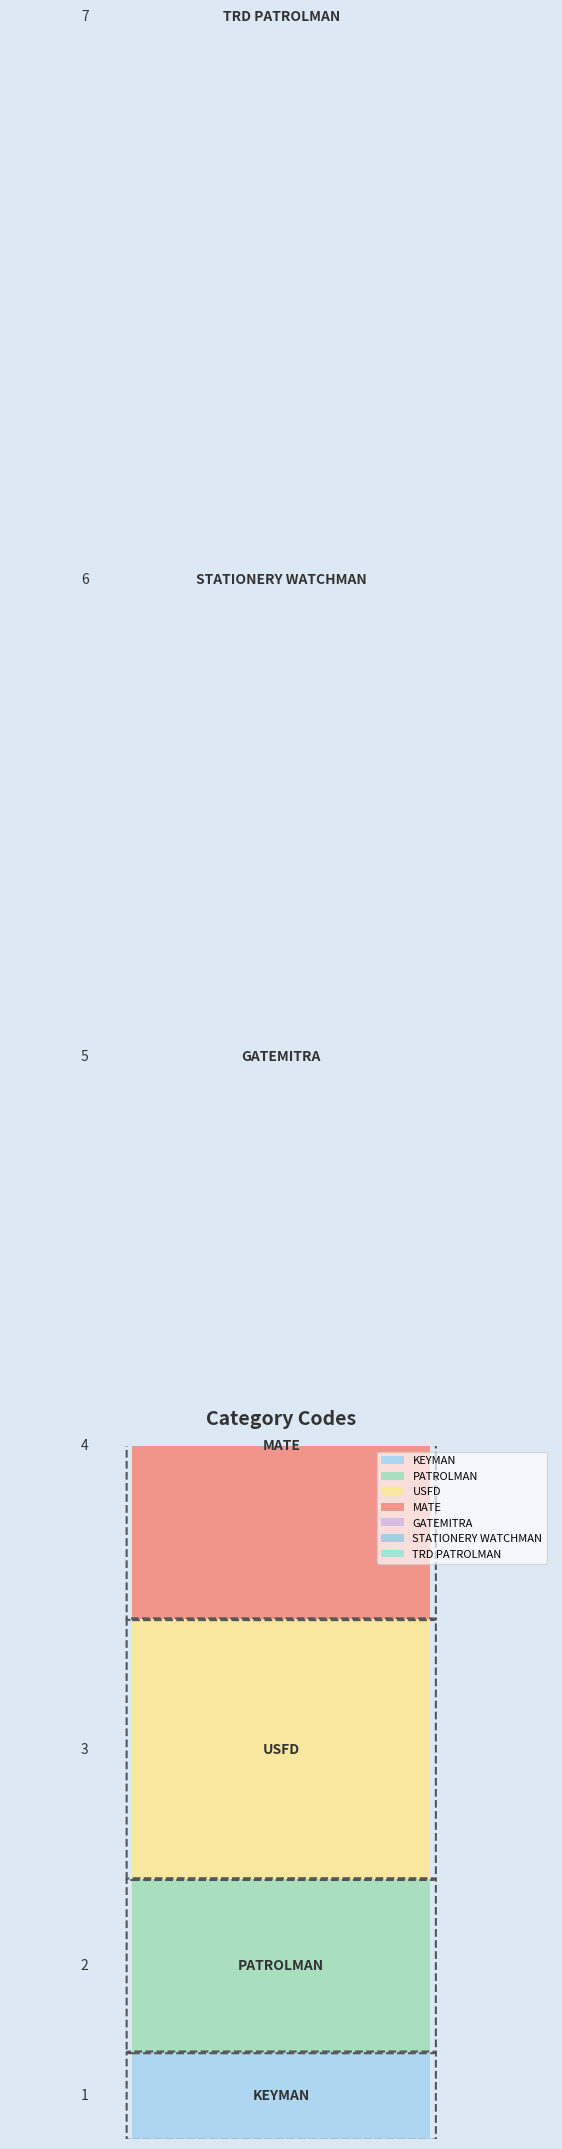

What is the greatest value displayed?

7